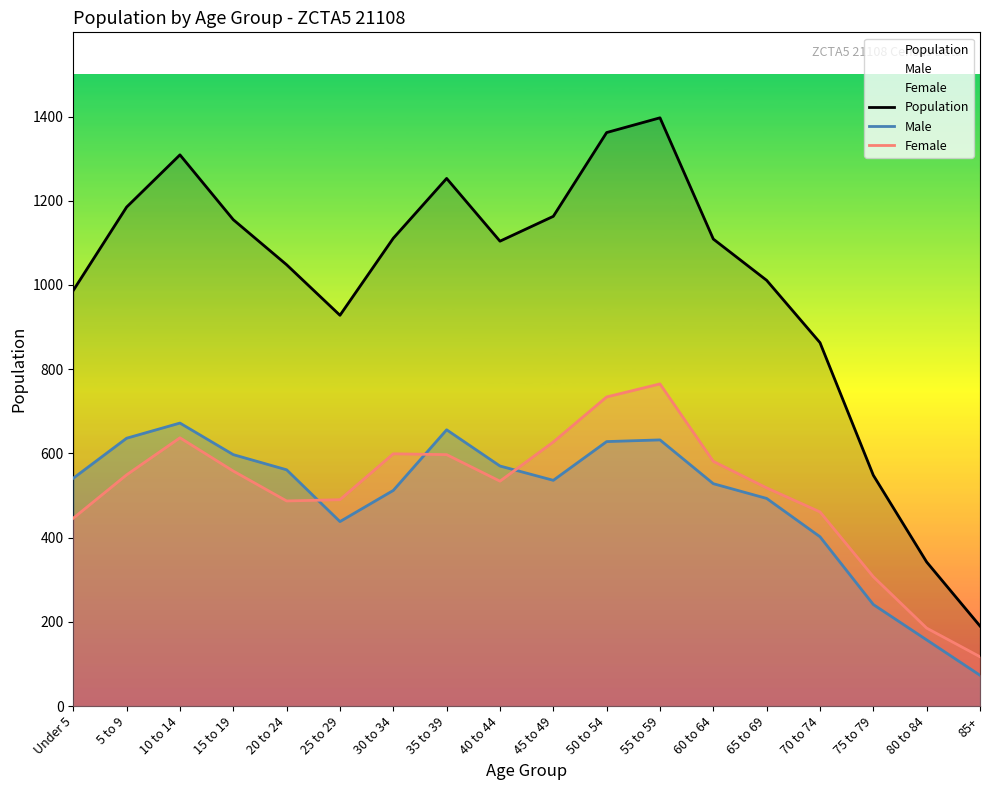

Rank the categories by Population value from highest to lowest.

55 to 59, 50 to 54, 10 to 14, 35 to 39, 5 to 9, 45 to 49, 15 to 19, 30 to 34, 60 to 64, 40 to 44, 20 to 24, 65 to 69, Under 5, 25 to 29, 70 to 74, 75 to 79, 80 to 84, 85+